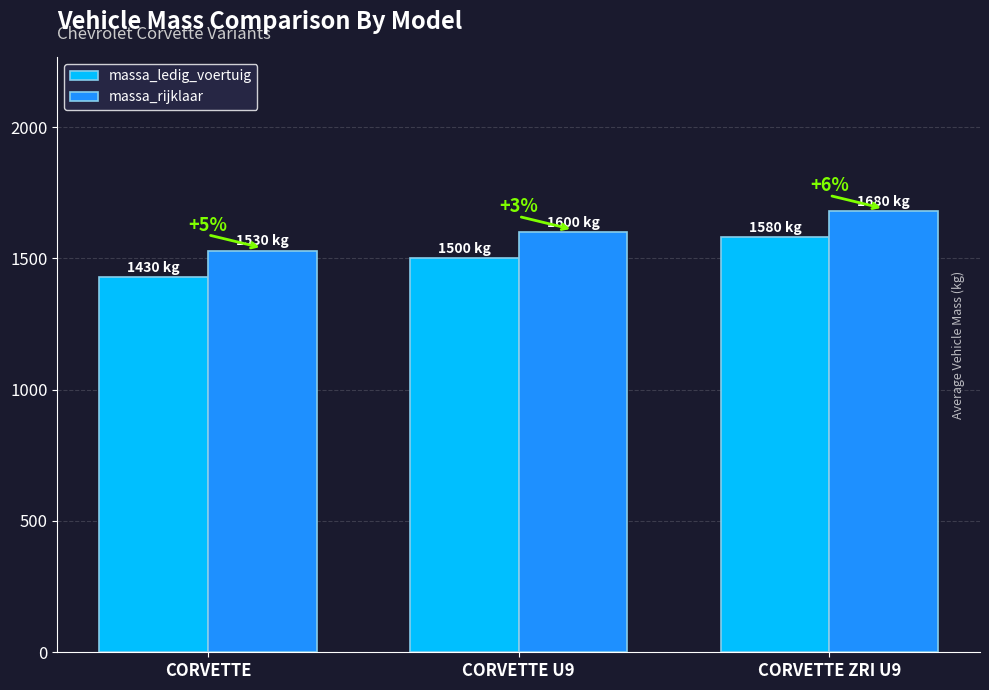

What are all the series names shown in the legend?

massa_ledig_voertuig, massa_rijklaar